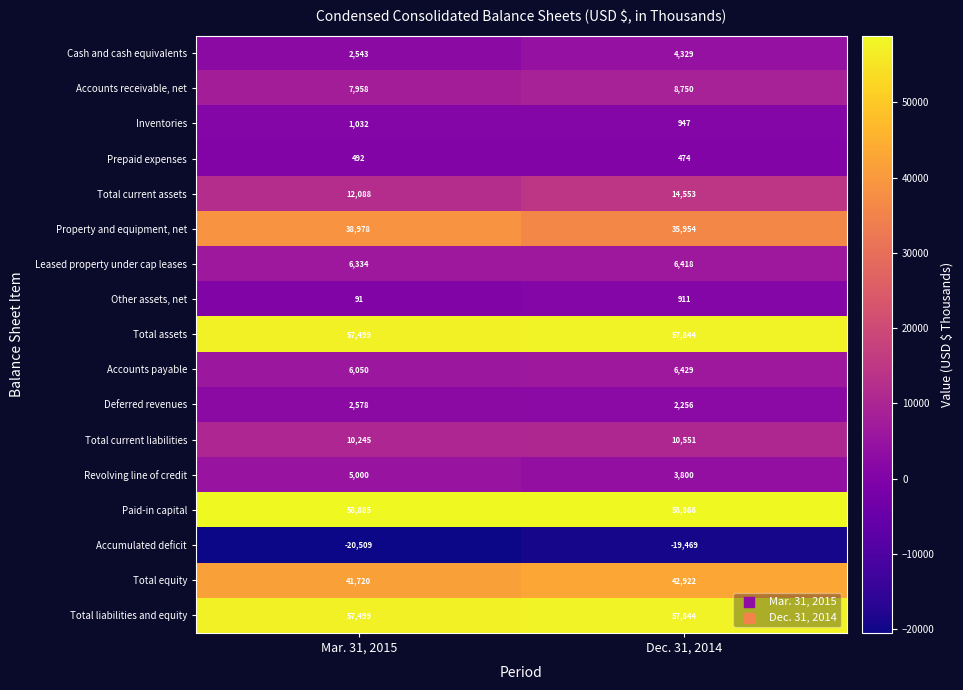

Is it true that Total current assets equals 6113 at Dec. 31, 2014?

False